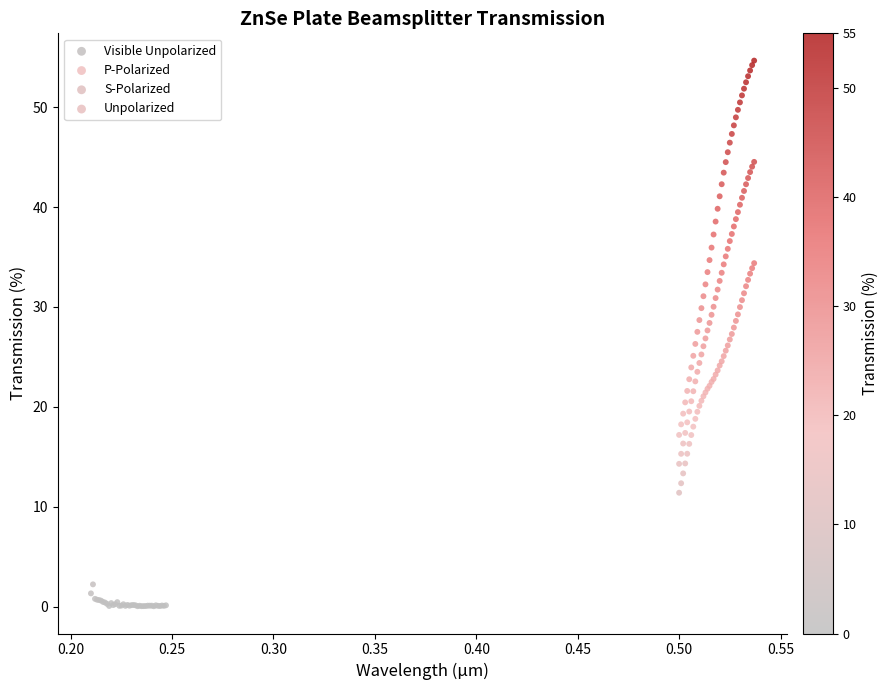

Which series has the largest Y range (max minus min)?

P-Polarized